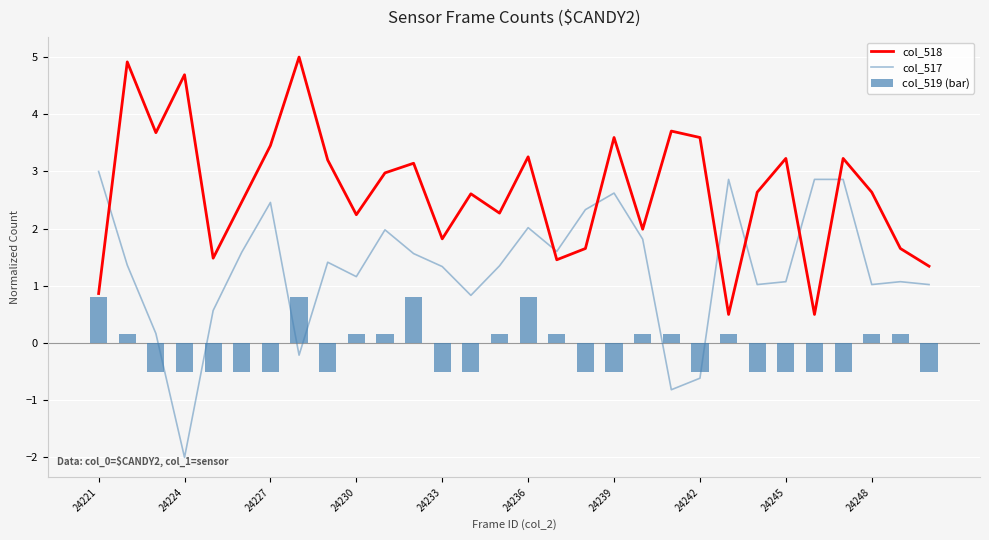

Is it true that col_518 equals 0.7 at 24230?

False